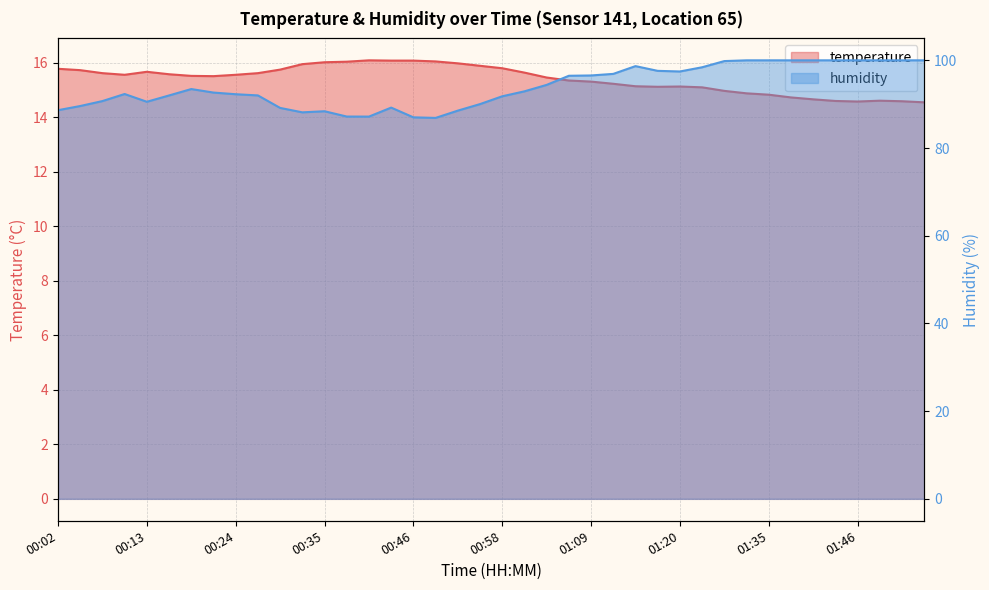

Count the number of categories in the chart.

40